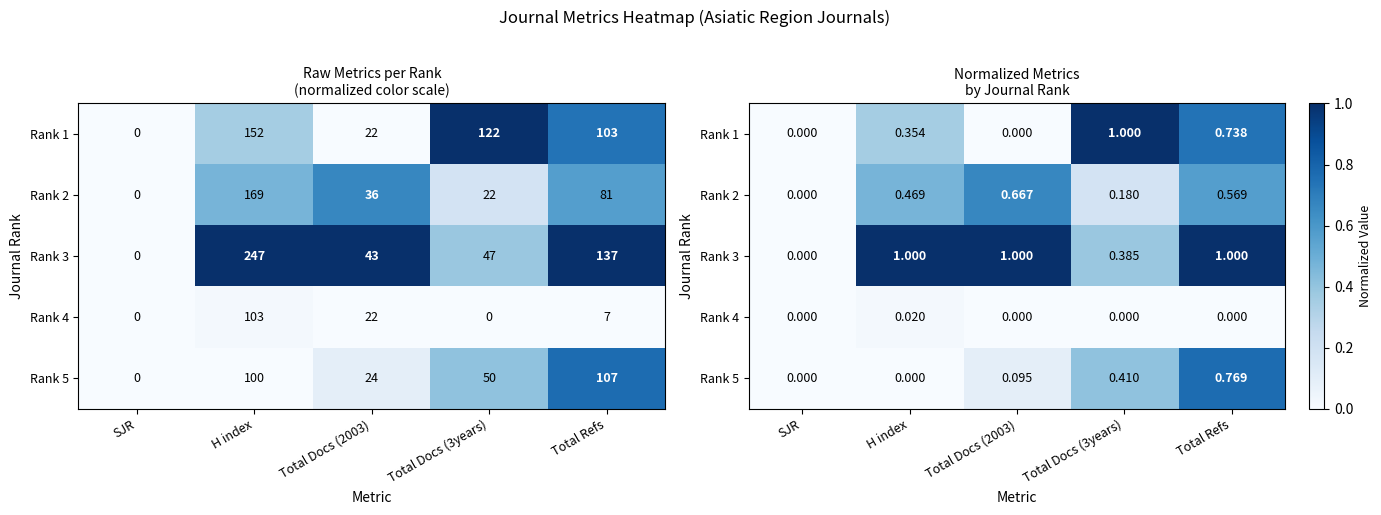

The Rank 1 series shows 0.0 at SJR. True or false?

True